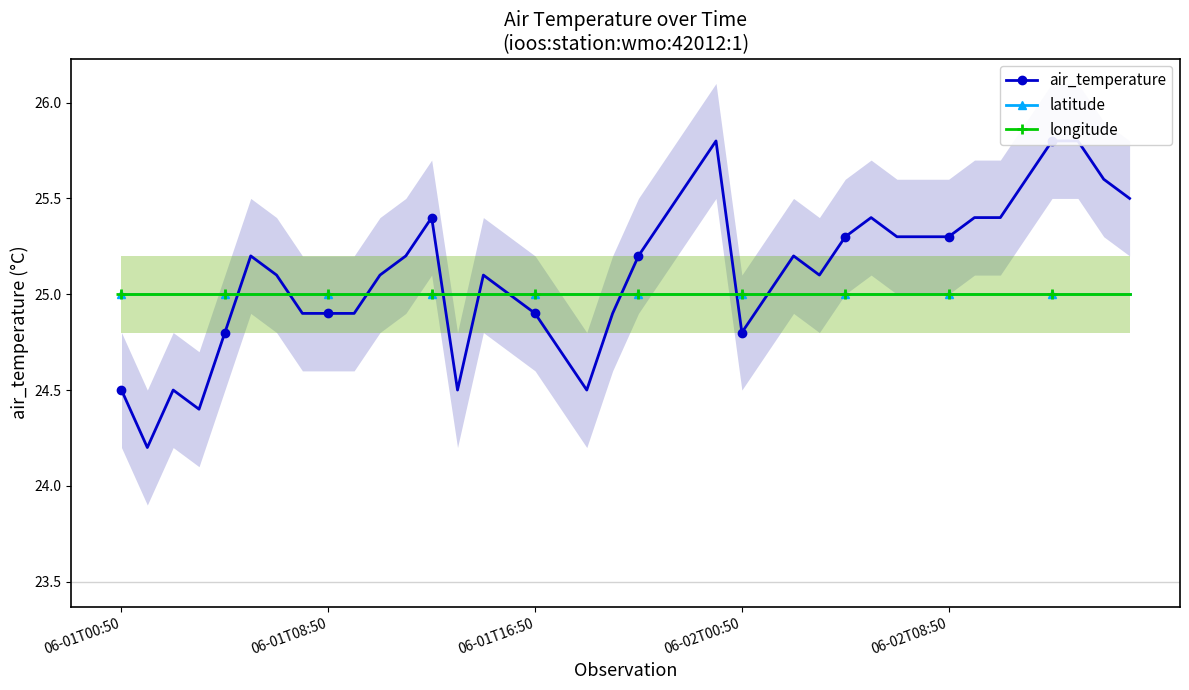

Between 20 and 31, which is larger?

31